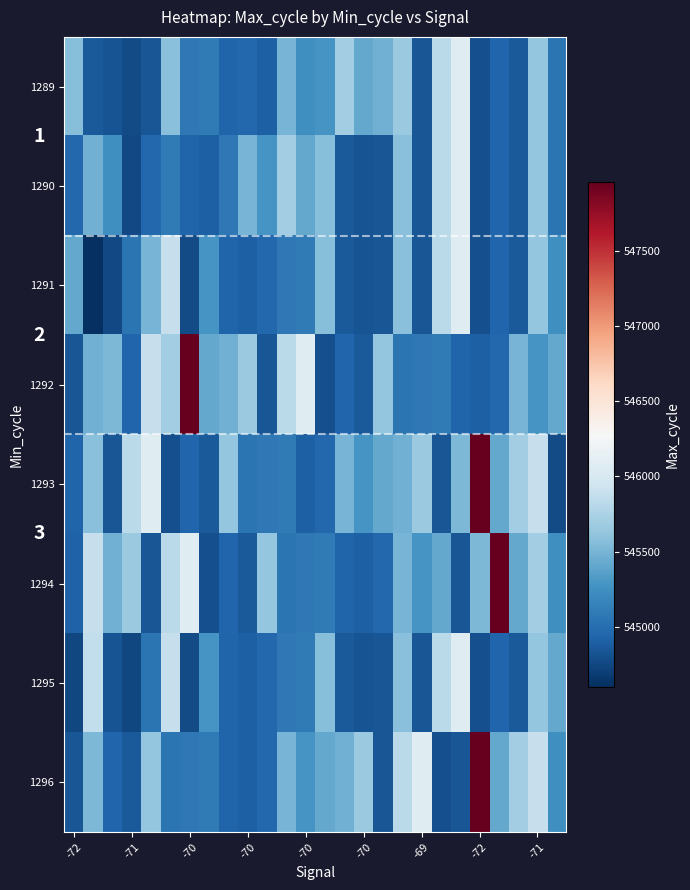

Where is 1294 nearest to the value 546382?

-70